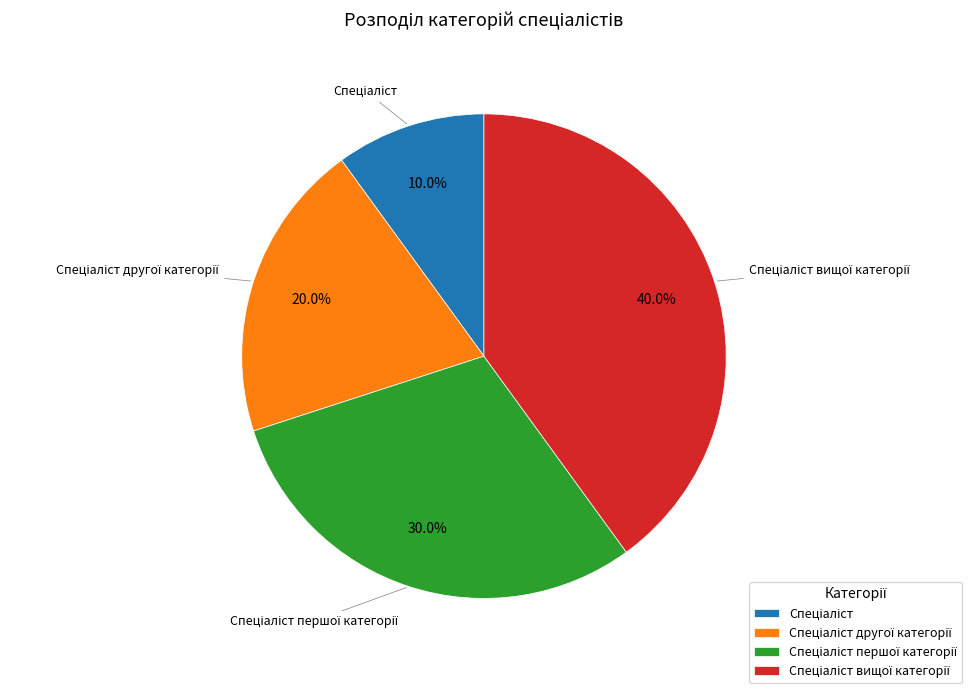

Is there any slice that represents more than half of the pie?

No